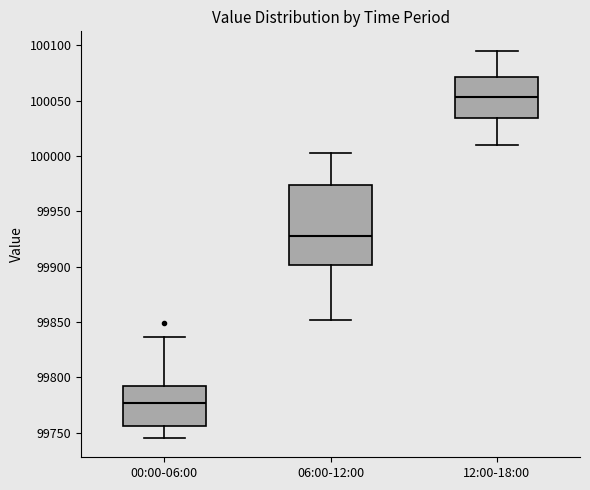

Which box has the lowest median line?

00:00-06:00